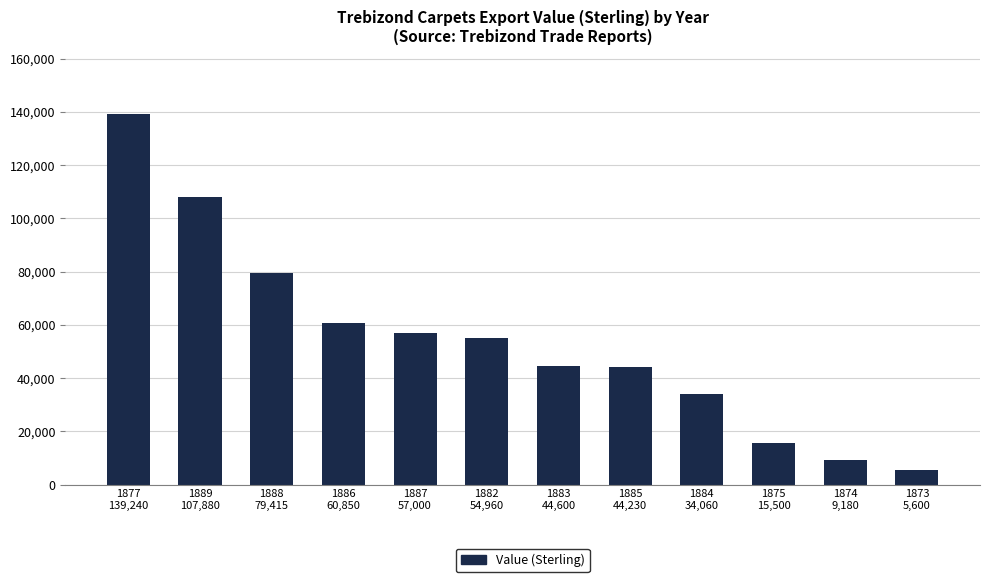

What is the label of the 5th bar from the left?

1887
57,000